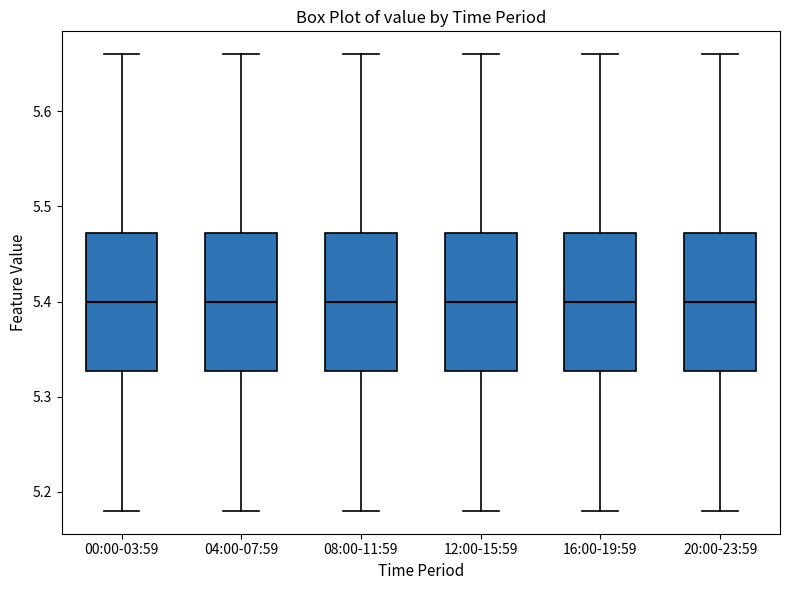

Reading left to right, transcribe this box plot: for each box, give where its median line is, the range the box spans, and where its two whiskers end, as read against the y-axis. The values are not printed on the chart, so give them approximately, as read against the axis.

00:00-03:59: median 5.40, box 5.33 to 5.47, whiskers 5.18 to 5.66
04:00-07:59: median 5.40, box 5.33 to 5.47, whiskers 5.18 to 5.66
08:00-11:59: median 5.40, box 5.33 to 5.47, whiskers 5.18 to 5.66
12:00-15:59: median 5.40, box 5.33 to 5.47, whiskers 5.18 to 5.66
16:00-19:59: median 5.40, box 5.33 to 5.47, whiskers 5.18 to 5.66
20:00-23:59: median 5.40, box 5.33 to 5.47, whiskers 5.18 to 5.66